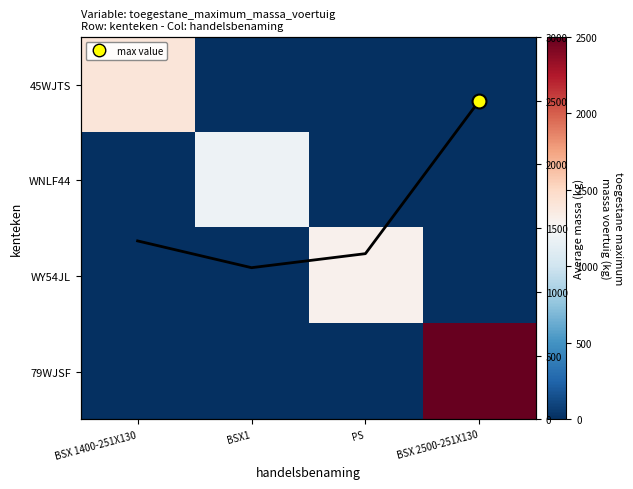

At how many categories does at least one series exceed 398?

4